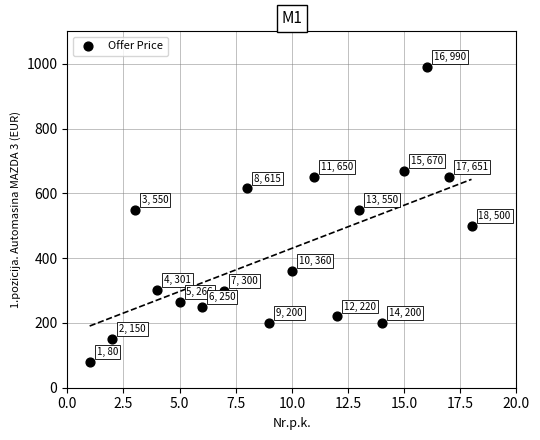

What is the range of Y values (max minus min)?

910.0